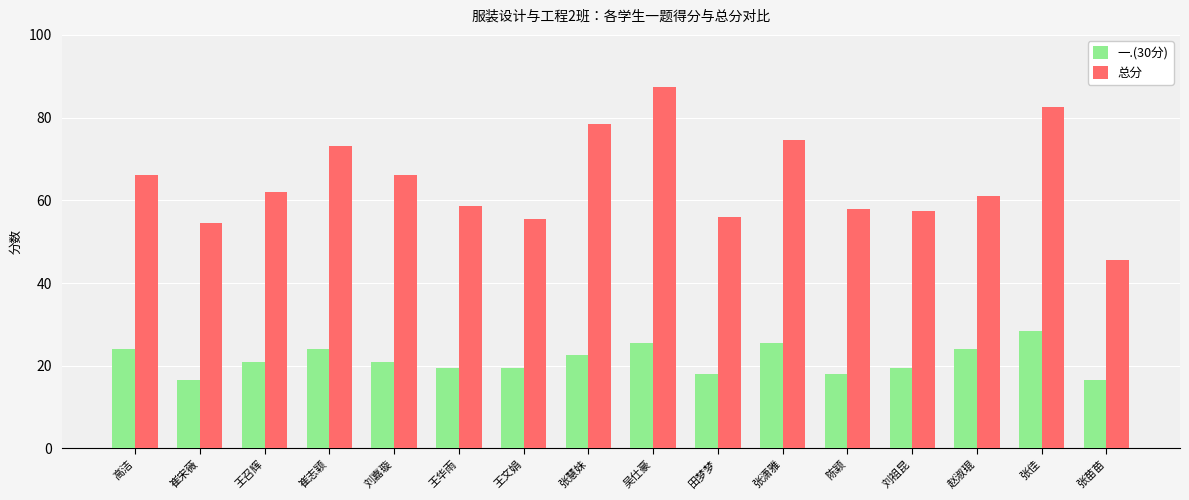

Is the value of 总分 at 王华雨 greater than the value of 一.(30分) at 赵淑琨?

Yes